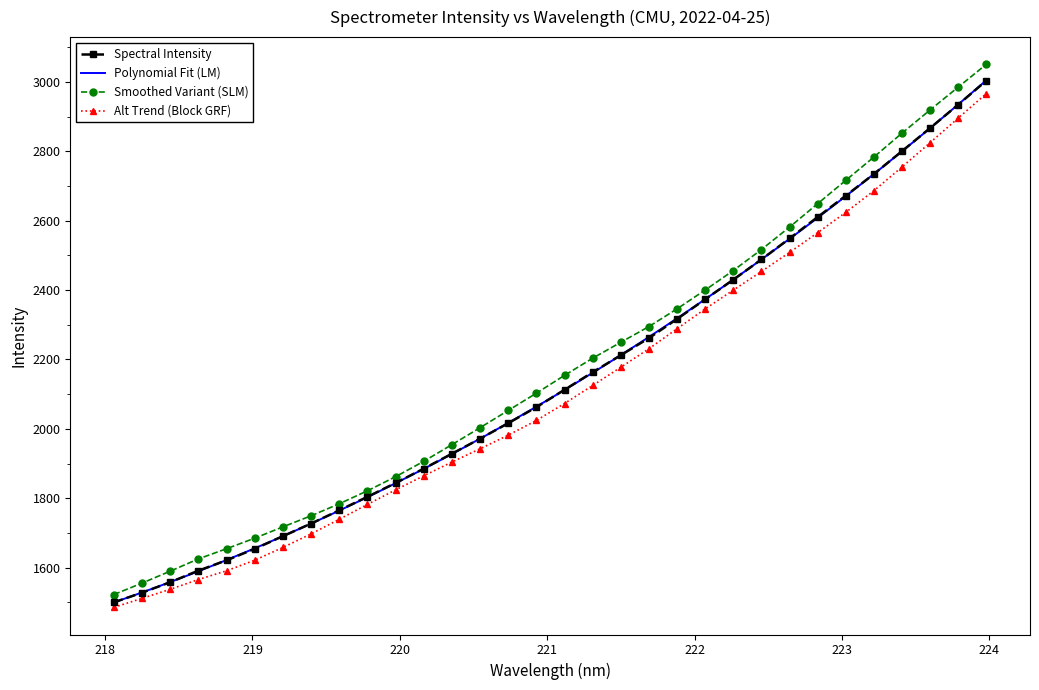

Which label corresponds to the largest value in the chart?

223.9802